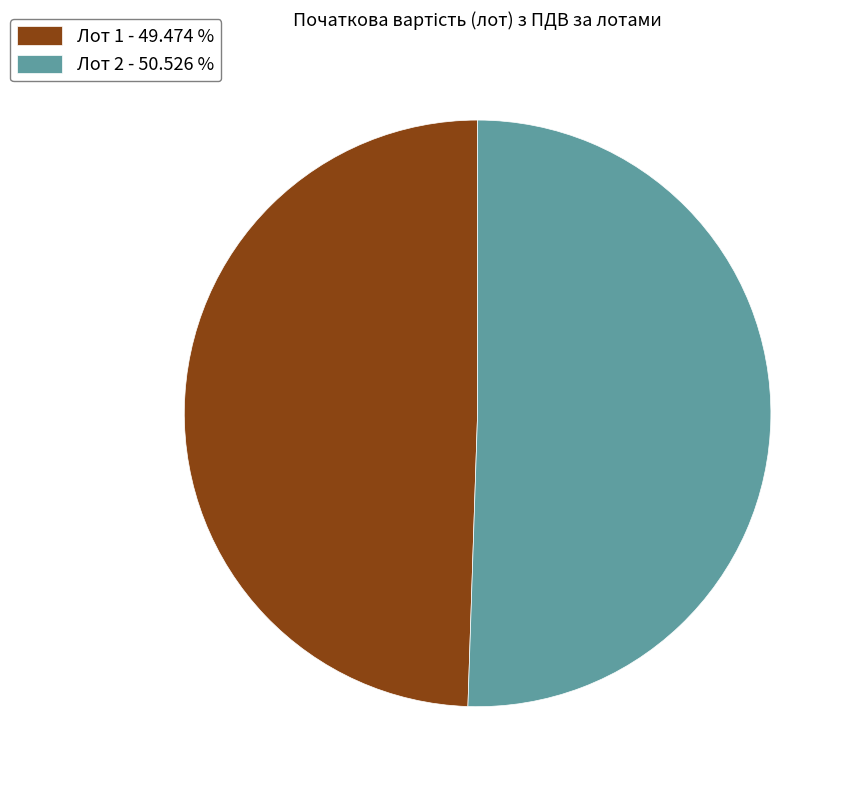

Between Лот 2 - 50.526 % and Лот 1 - 49.474 %, which is larger?

Лот 2 - 50.526 %